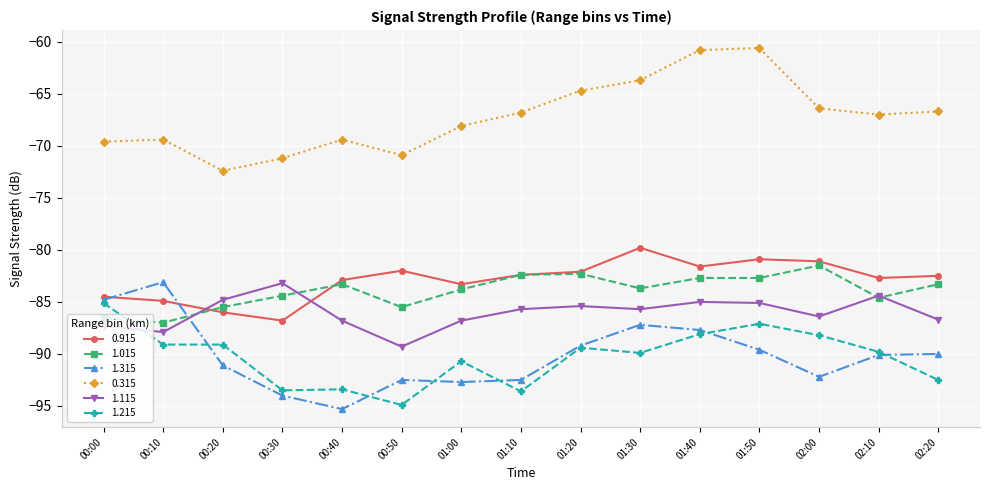

The 1.115 series shows -30.5 at 01:00. True or false?

False